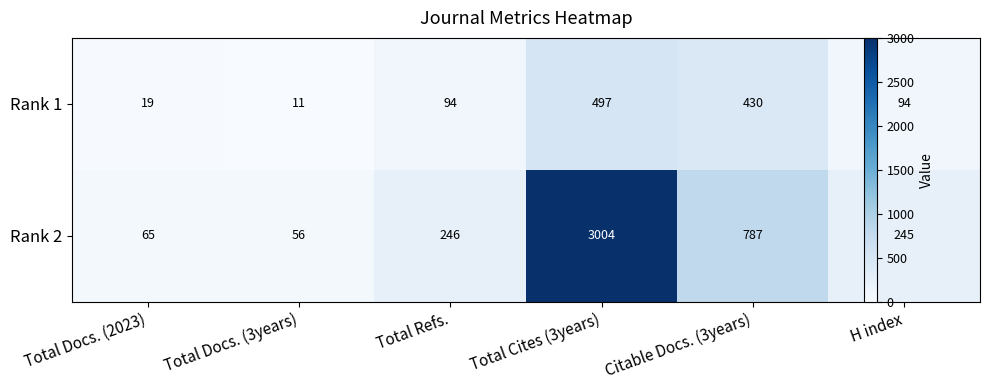

What is the difference between the highest and lowest values at Total Refs.?

152